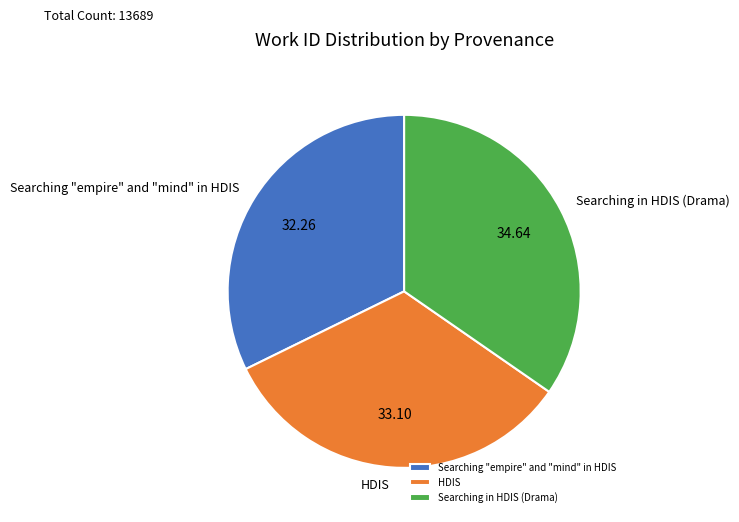

Which has a higher value, Searching in HDIS (Drama) or HDIS?

Searching in HDIS (Drama)